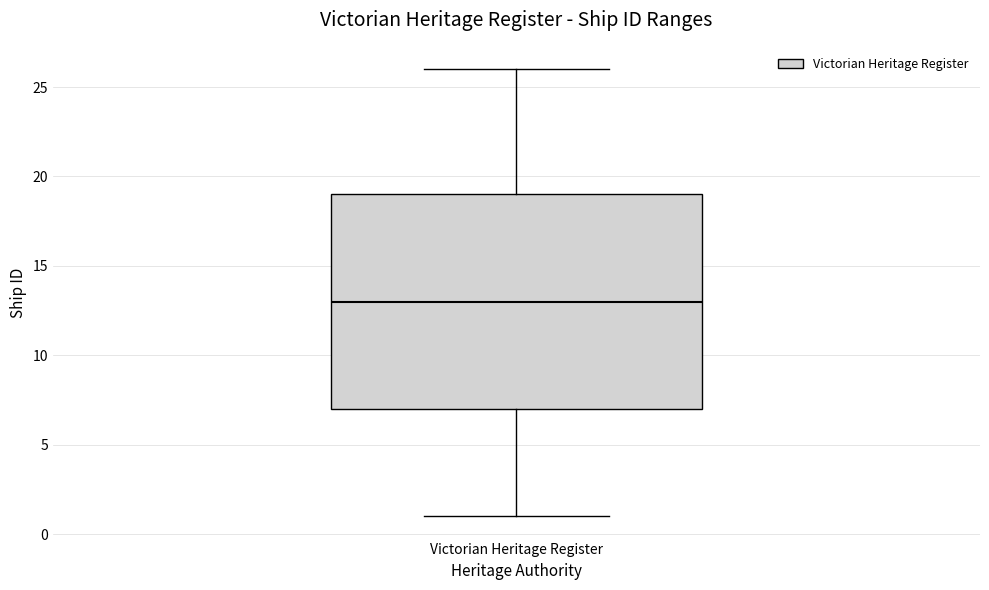

Read this box plot against the y-axis: the position of the median line, the range covered by the box, and the ends of both whiskers. The values are not printed on the chart, so give them approximately, as read against the axis.

median 13, box 7 to 19, whiskers 1 to 26